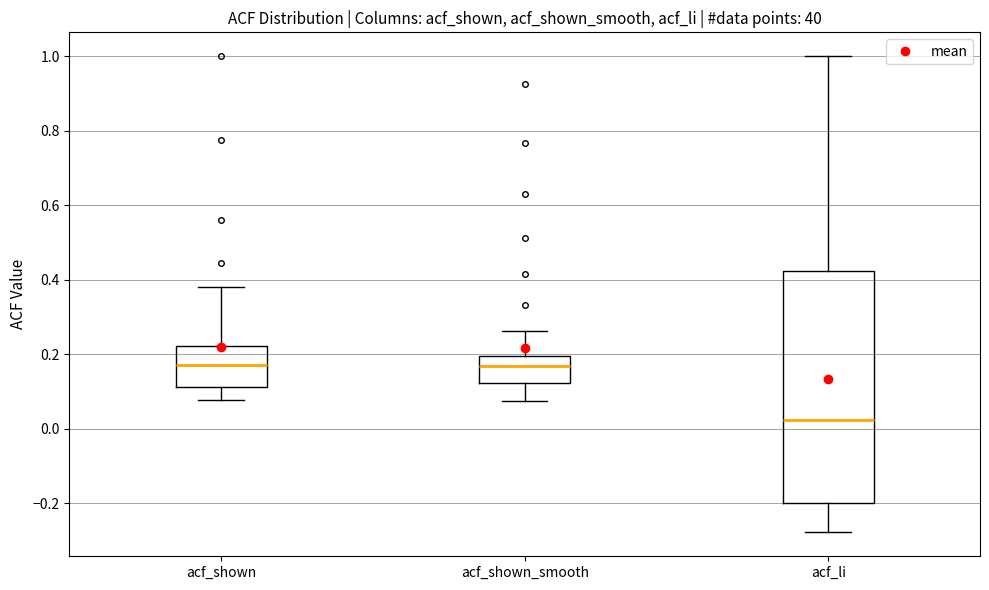

Which box is the tallest, from its lower edge to its upper edge?

acf_li